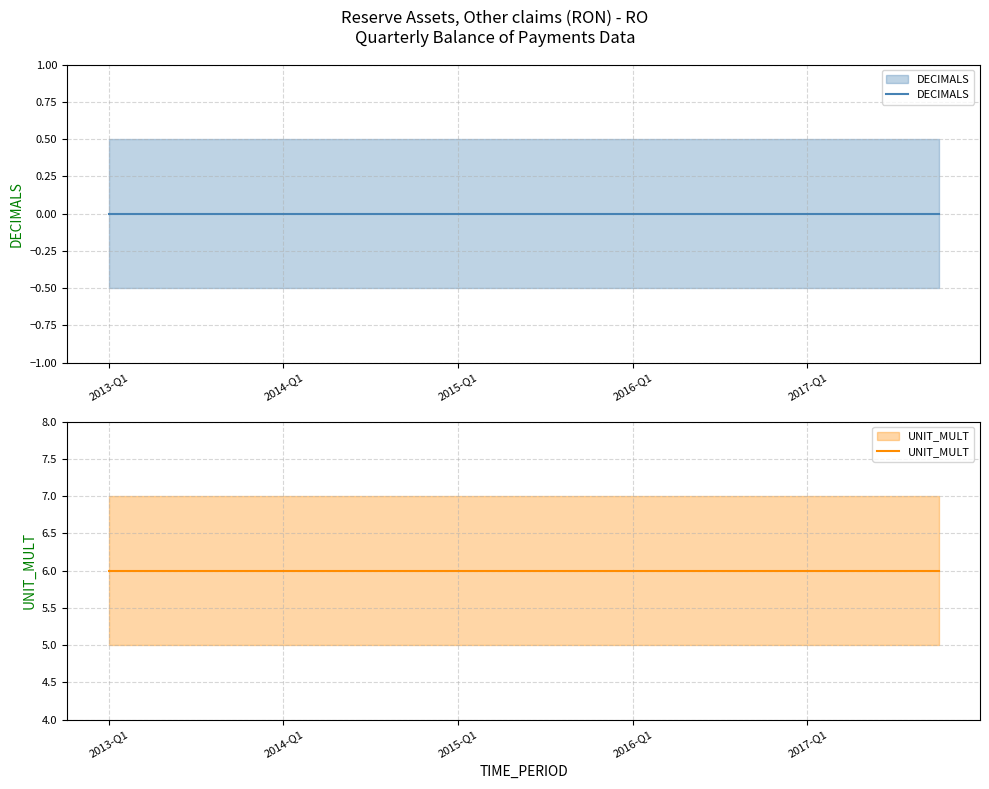

What are all the series names shown in the legend?

DECIMALS, UNIT_MULT